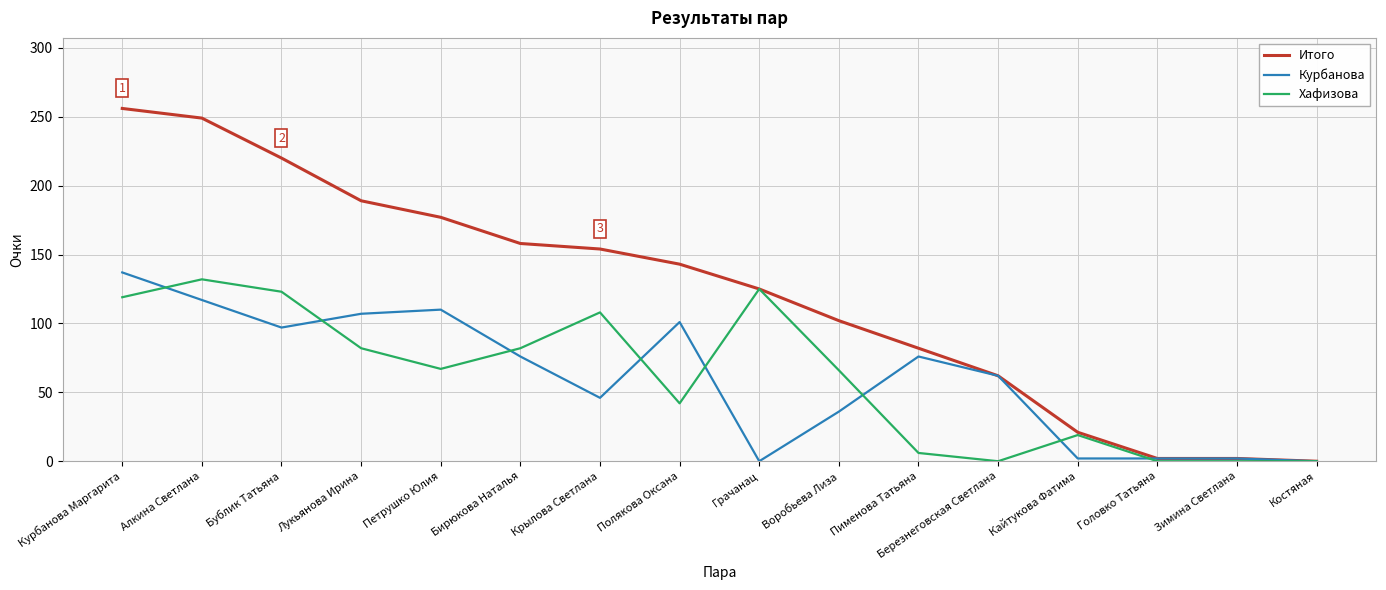

The Хафизова series shows 66 at Воробьева Лиза. True or false?

True